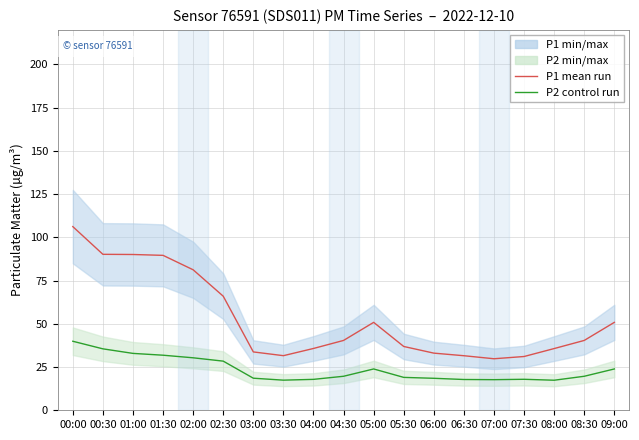

What is the lowest value of the P1 mean series?

29.8